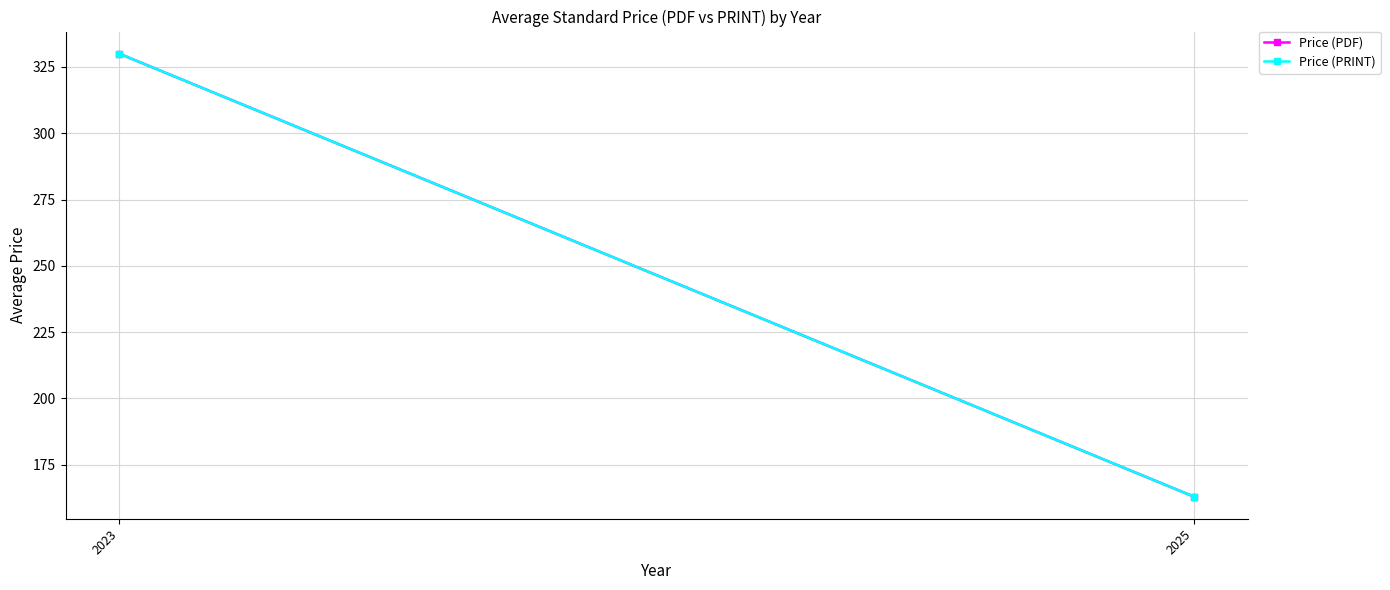

List the labels in order of Price (PDF) value, largest first.

2023, 2025